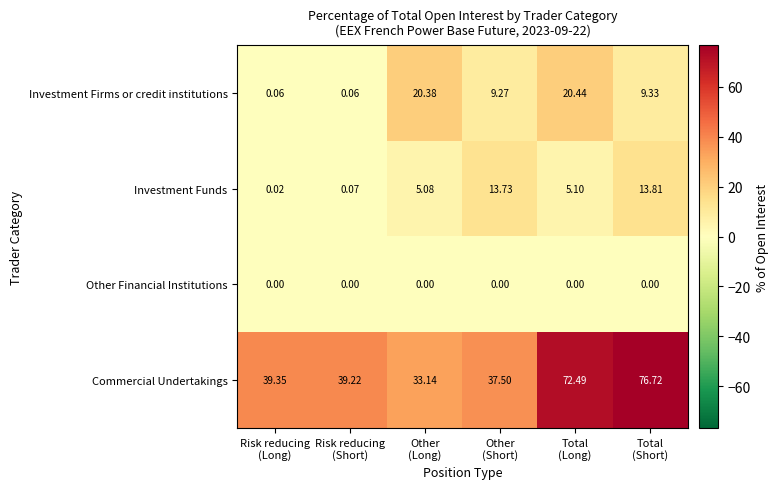

List the series in order of their peak value, highest first.

Commercial Undertakings, Investment Firms or credit institutions, Investment Funds, Other Financial Institutions